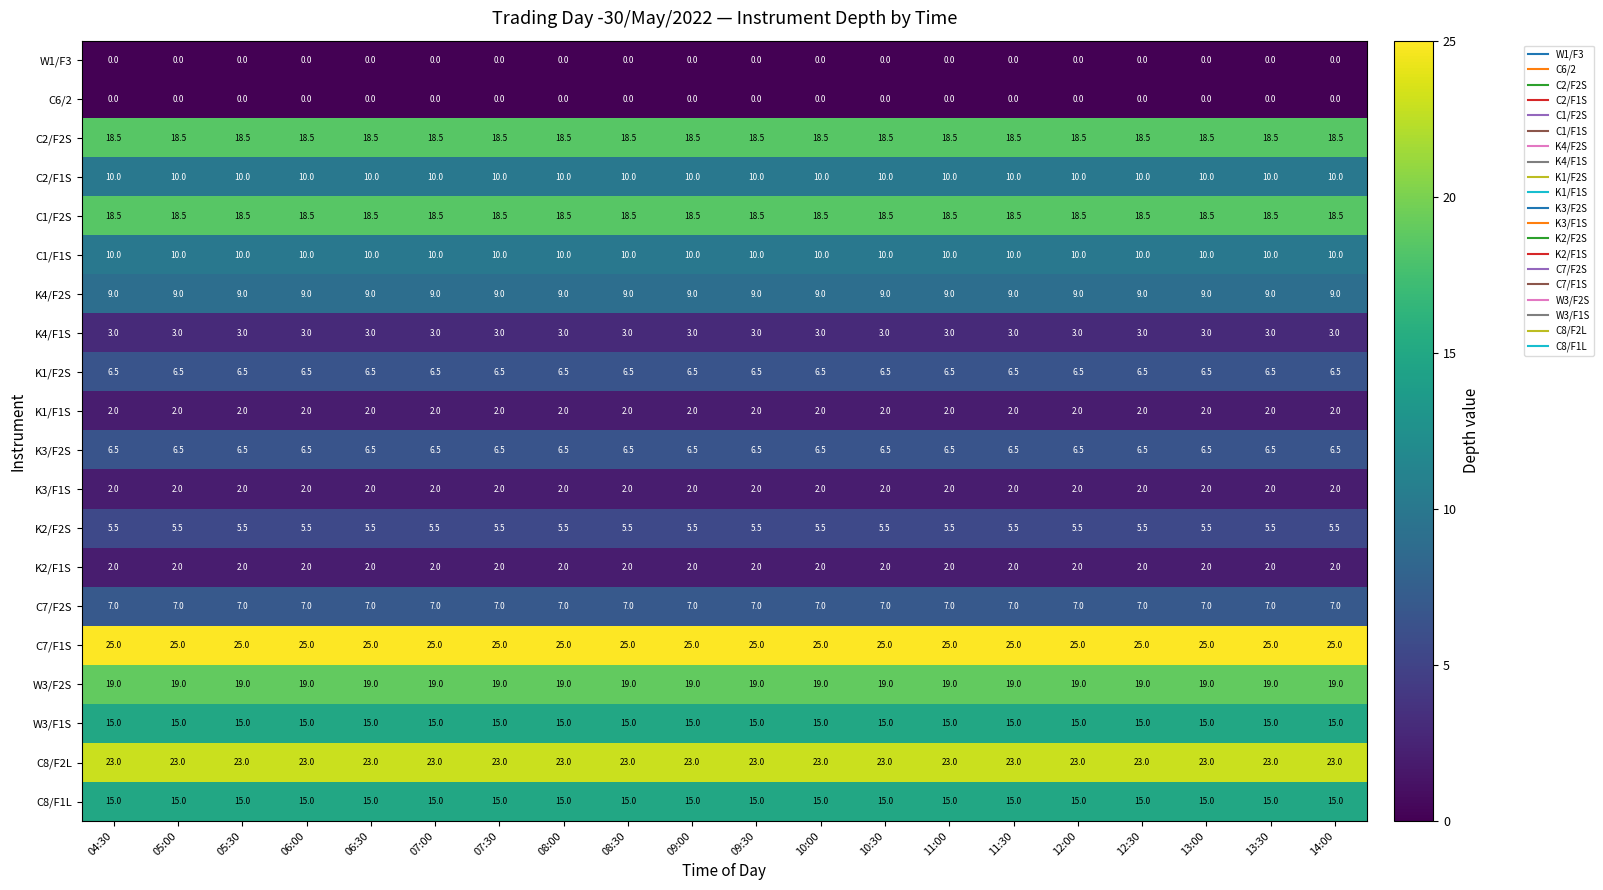

What is the difference between the highest and lowest values at 10:00?

25.0